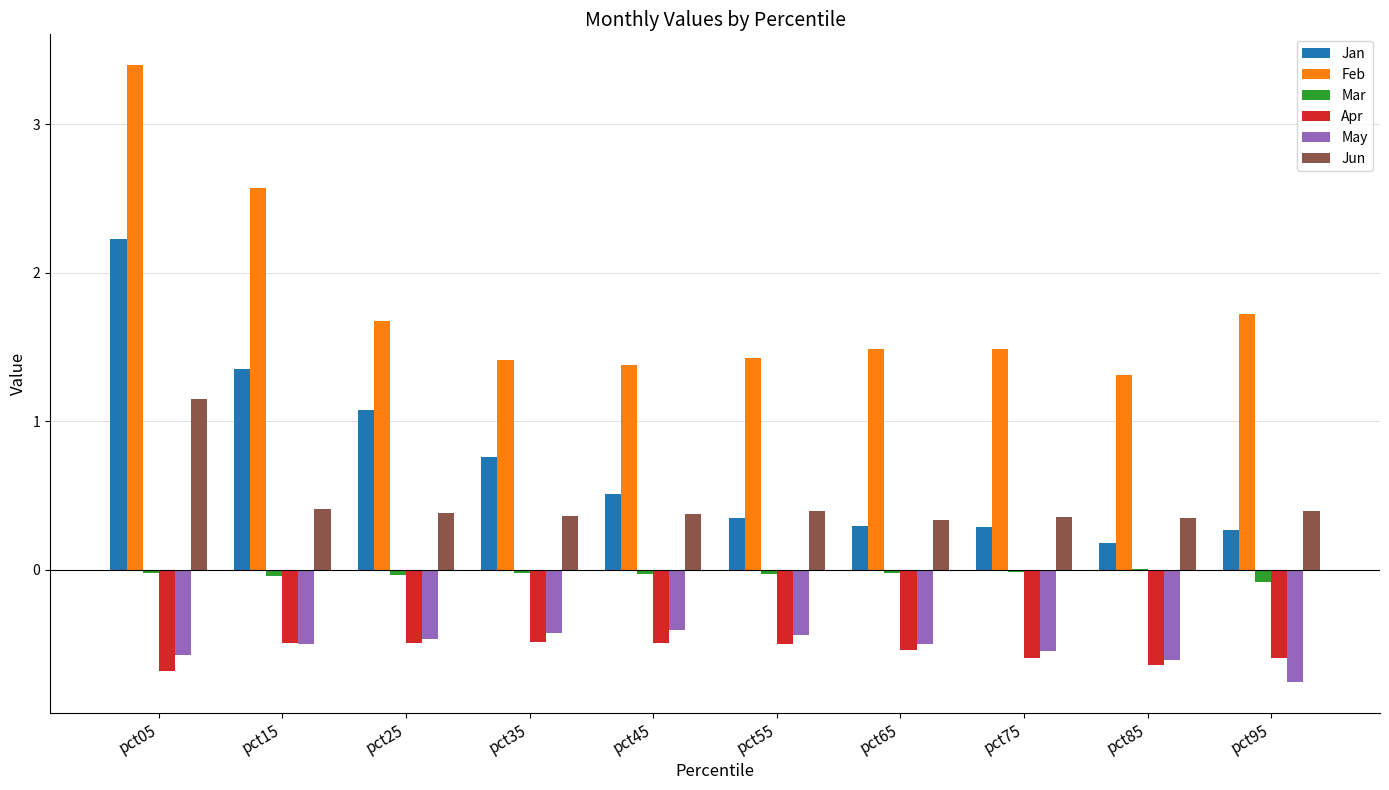

The Apr series shows -0.3 at pct75. True or false?

False